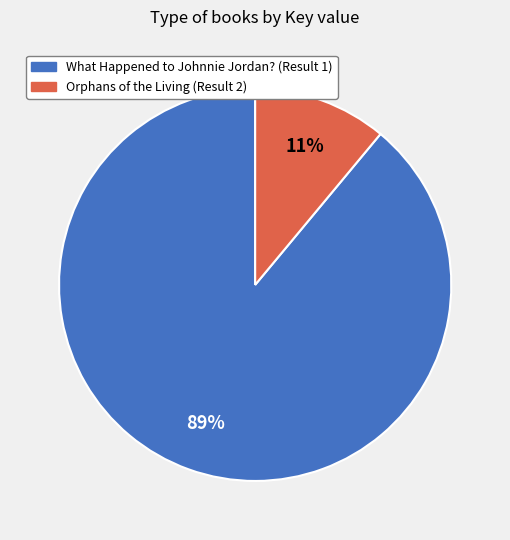

To the nearest percent, what is the difference between the largest and smallest slice percentages?

78%